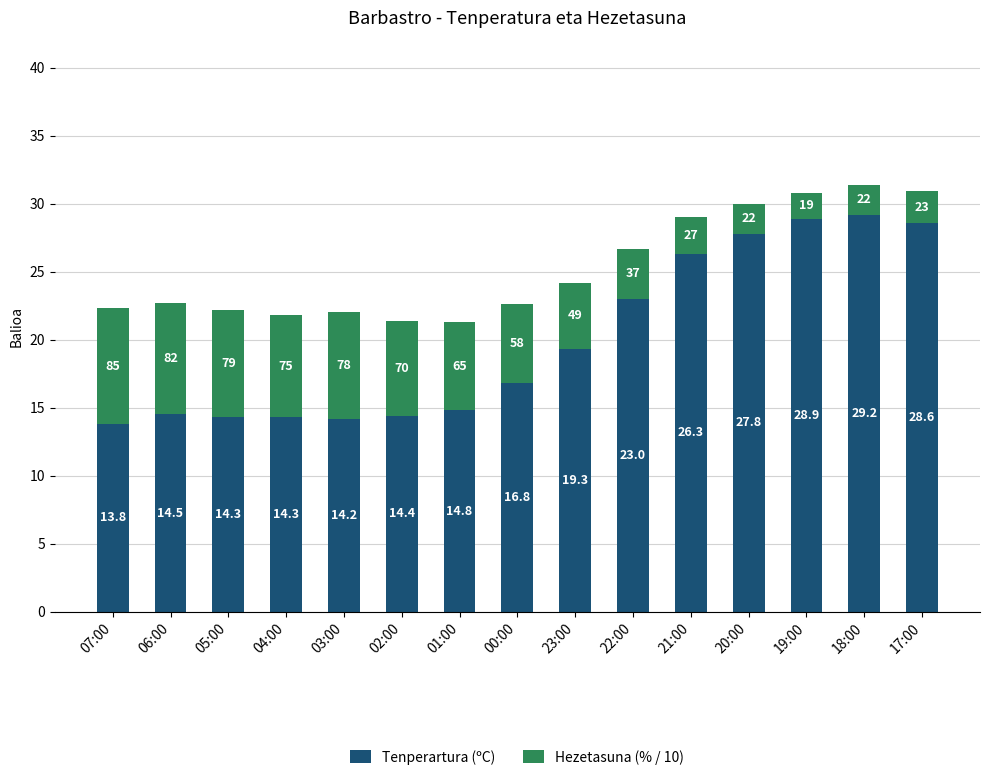

The value of Tenperartura (ºC) at 07:00 is 13.8. True or false?

True